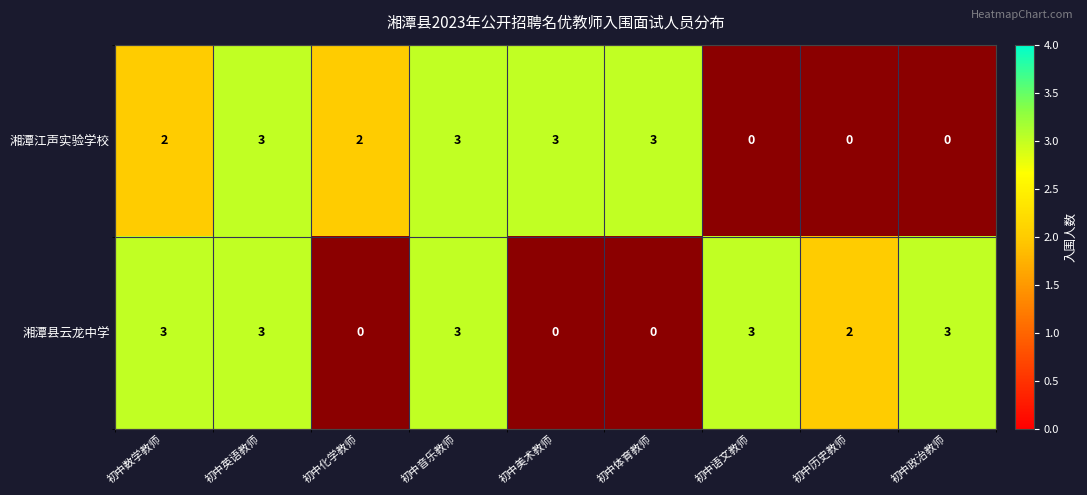

The 湘潭县云龙中学 series shows 3 at 初中政治教师. True or false?

True